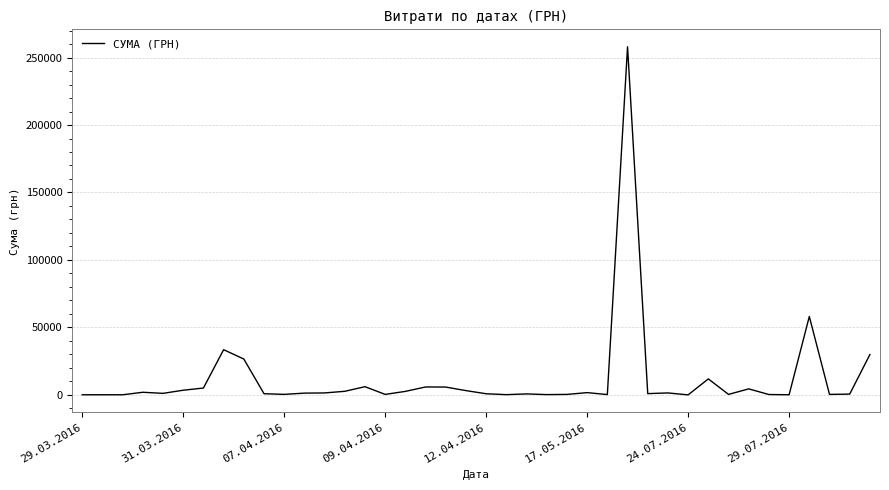

What is the greatest value displayed?

258001.8